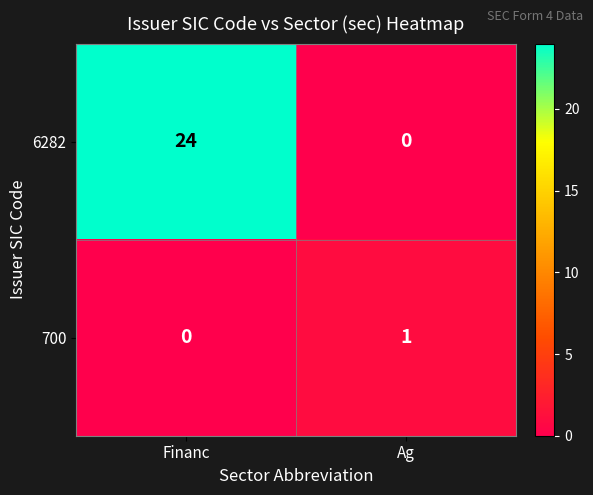

Reading left to right, transcribe all the data shown in this chart.

6282: 24	0
700: 0	1